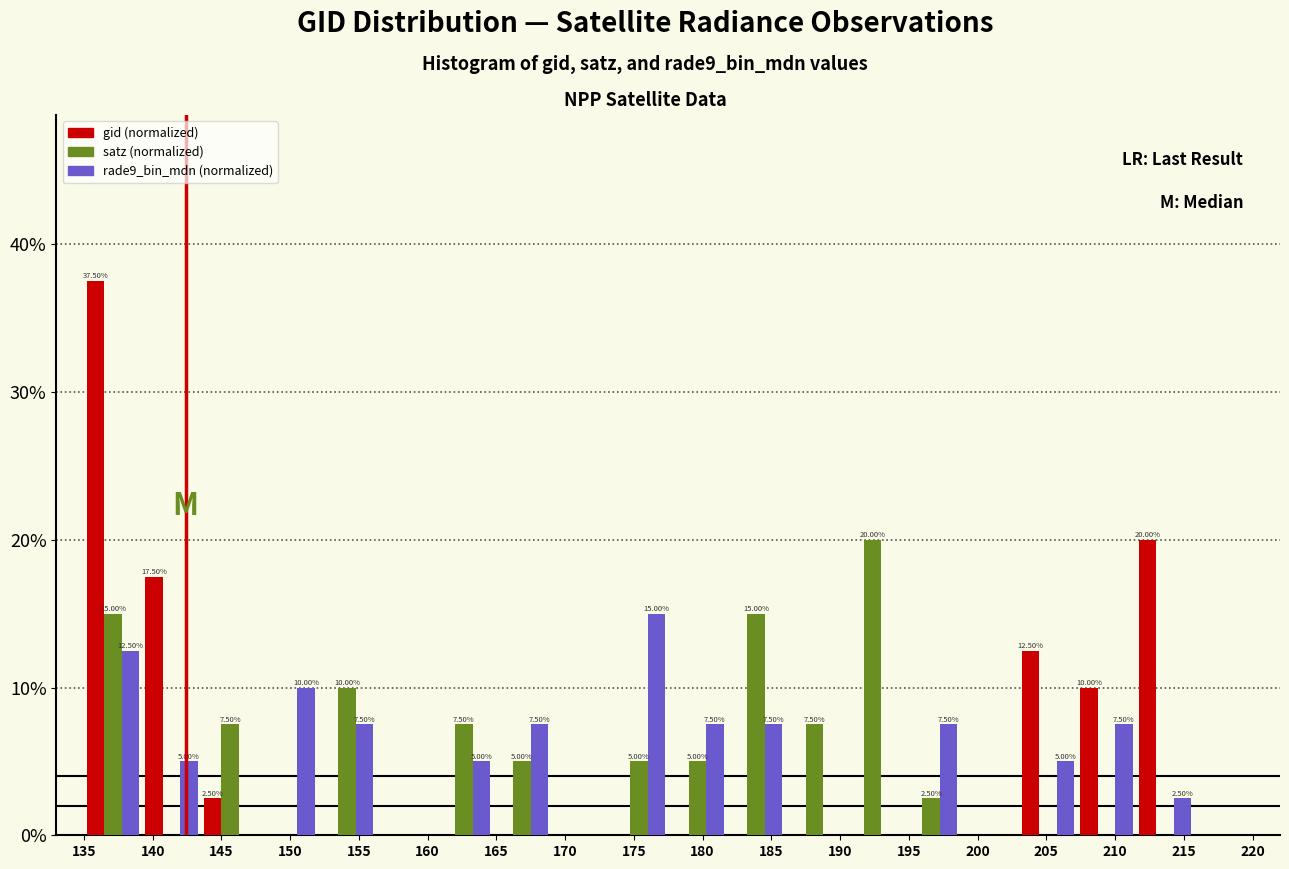

In the rade9_bin_mdn (normalized) series, which range on the x-axis has the tallest bar?

173.25 to 177.50